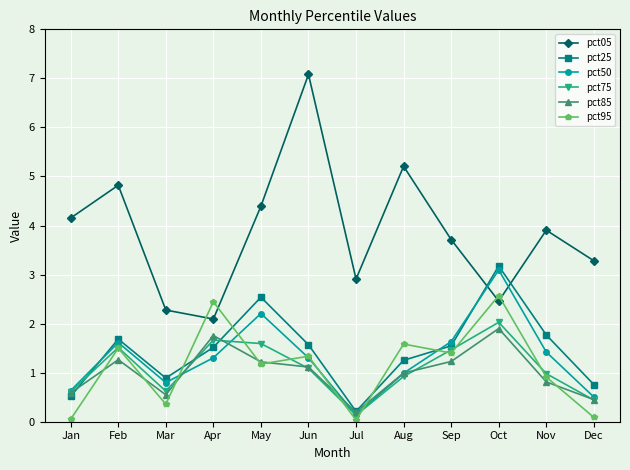

True or false: pct75 and pct05 cross at least once.

False